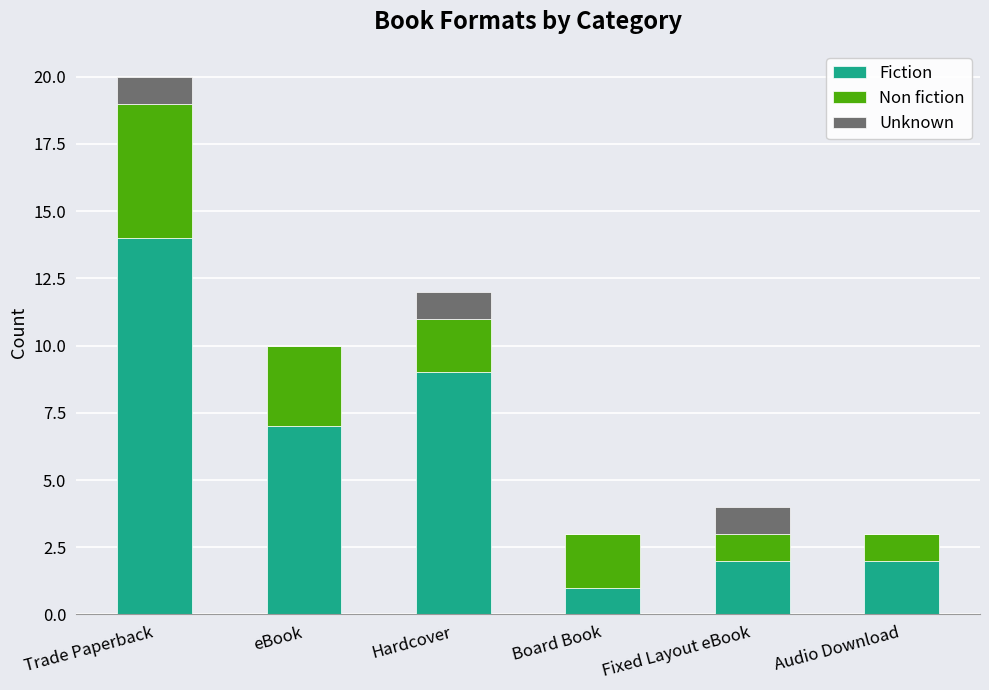

Does the chart contain stacked bars?

Yes